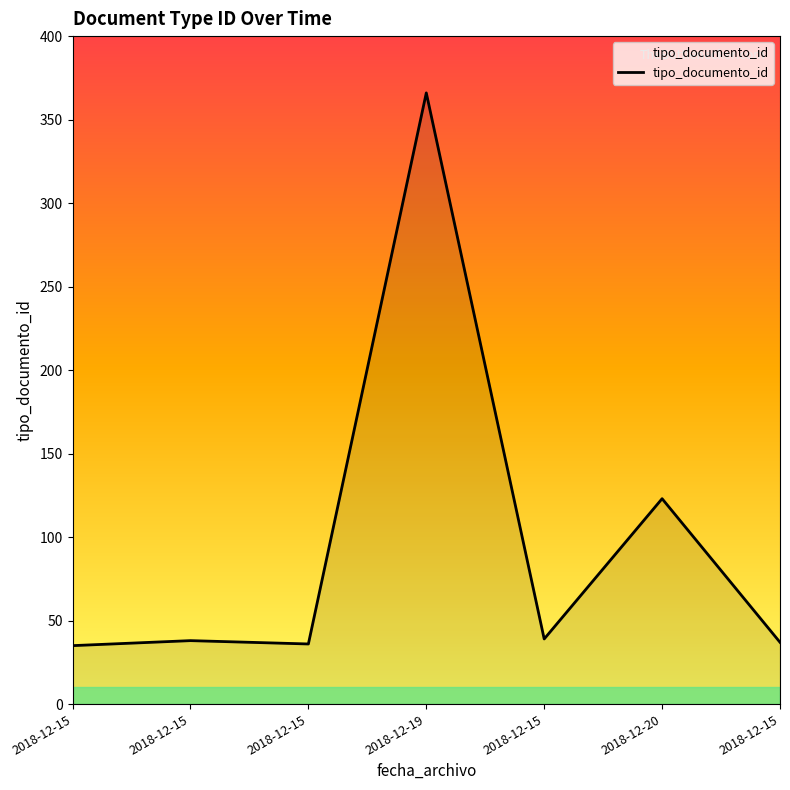

How many lines are shown in the chart?

1